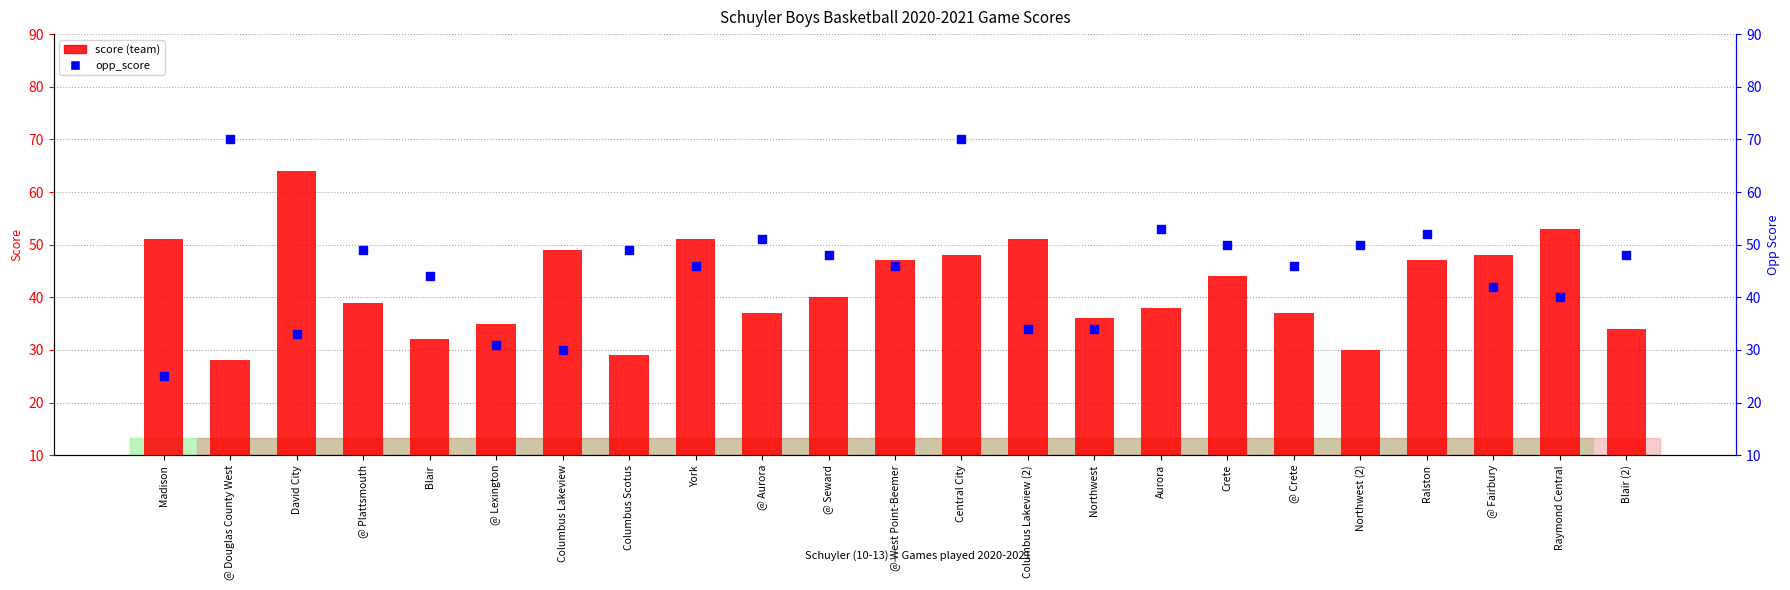

Which series reaches the maximum Y coordinate?

opp_score